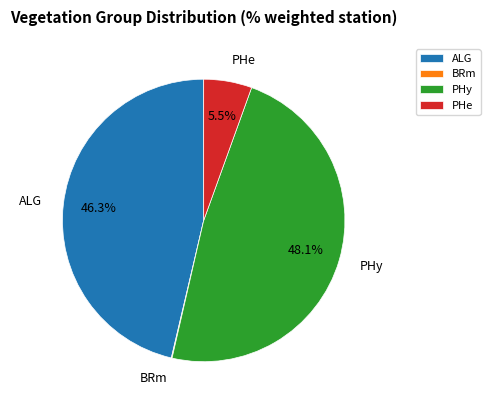

Which slice is the largest?

PHy